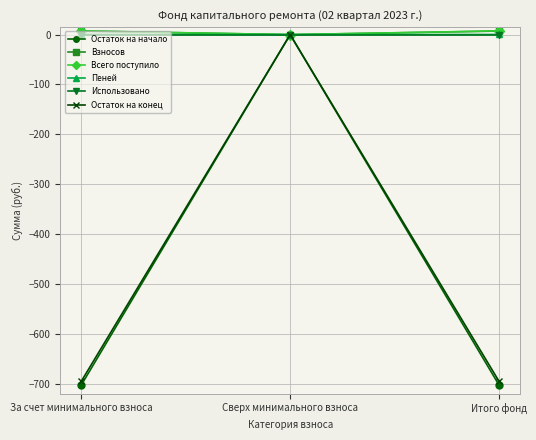

What is the total value across all series at За счет минимального взноса?

-1382.7